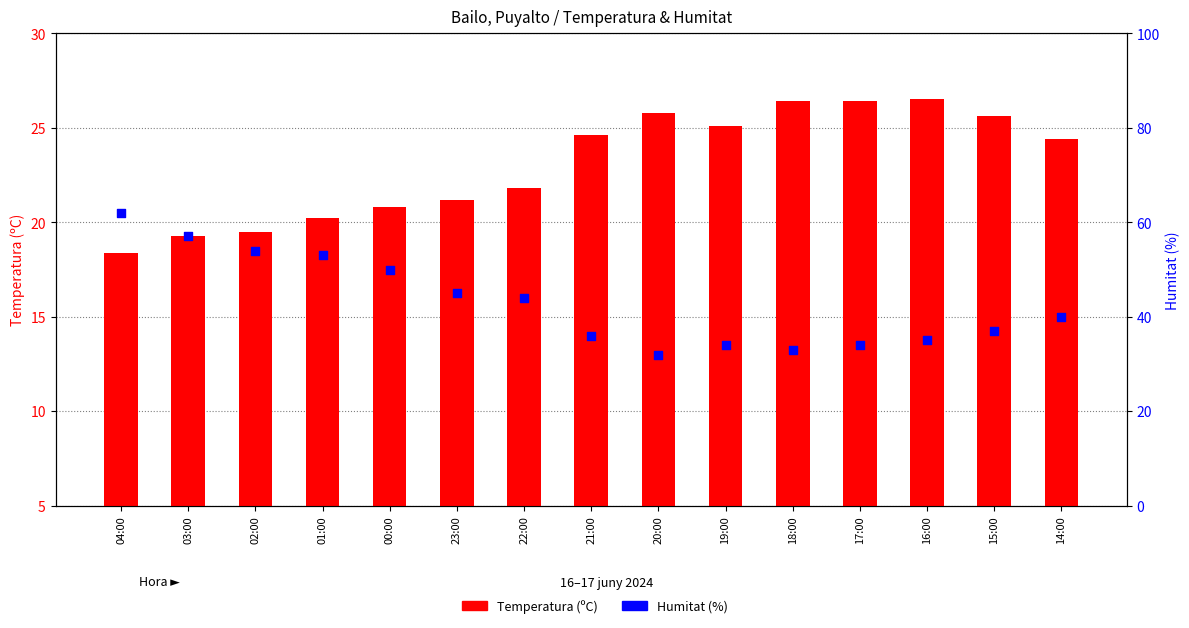

Which series has the largest total across all categories?

Humitat (%)